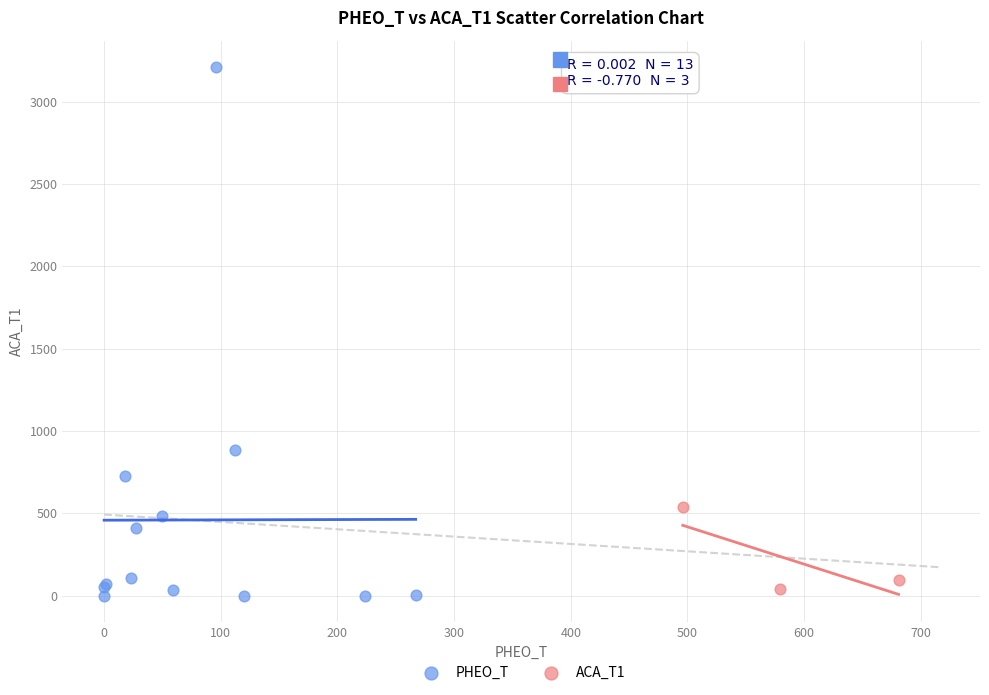

Which series has the largest Y range (max minus min)?

PHEO_T